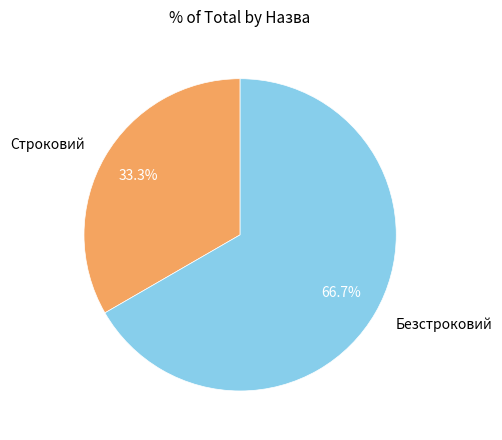

Combined, what portion of the pie is Безстроковий and Строковий?

100.0%